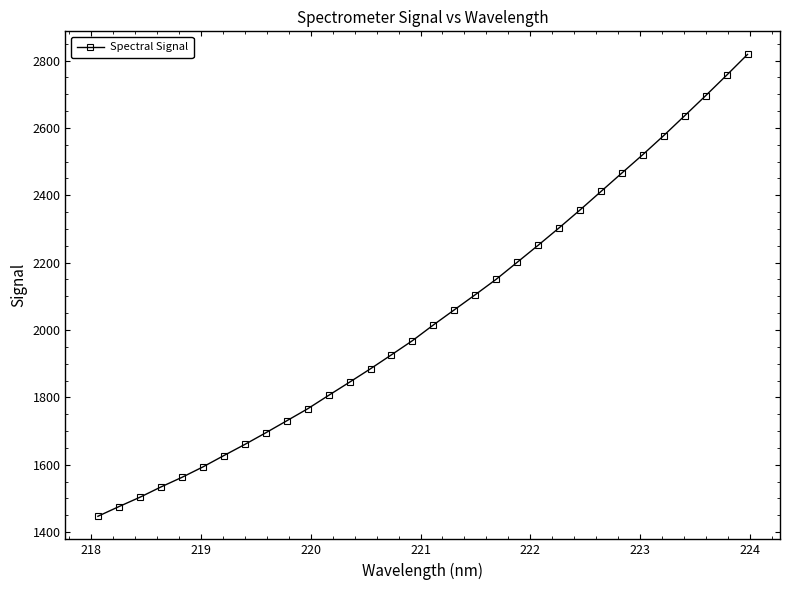

What is the greatest value displayed?

2818.4